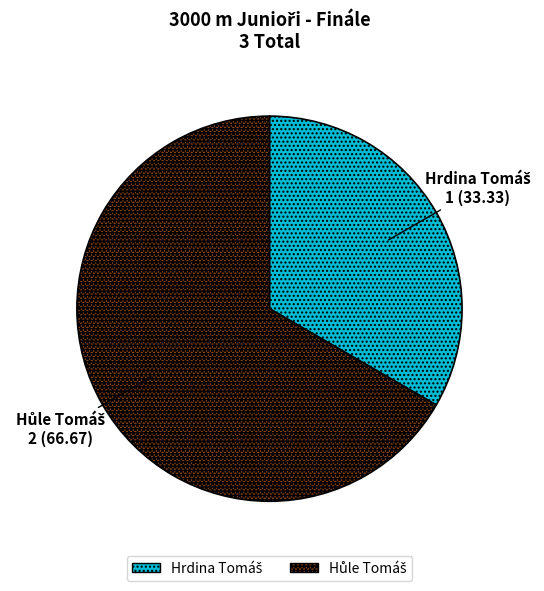

Count the number of slices in the pie.

2